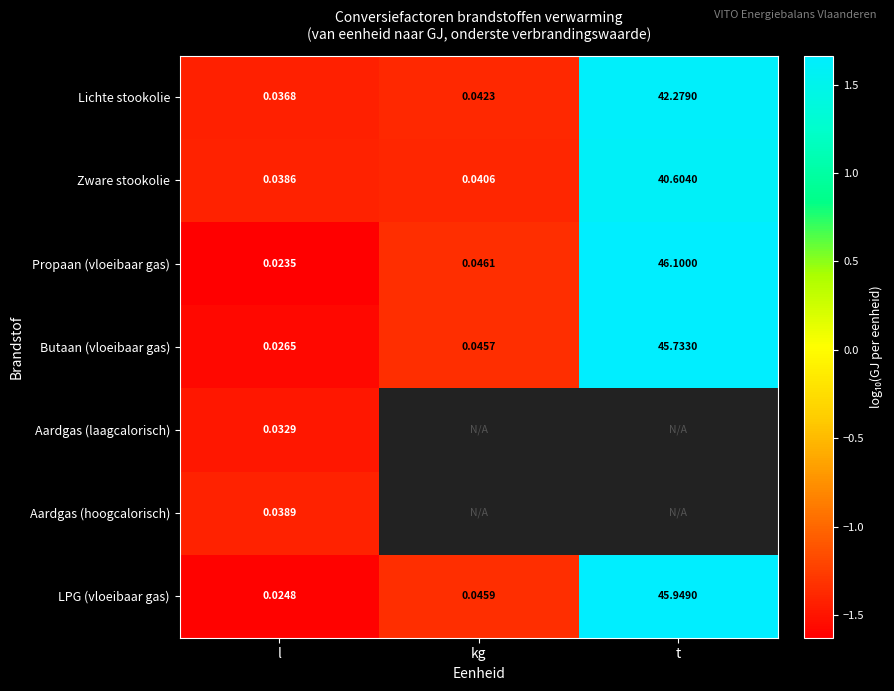

At which category is the sum across all series the highest?

l